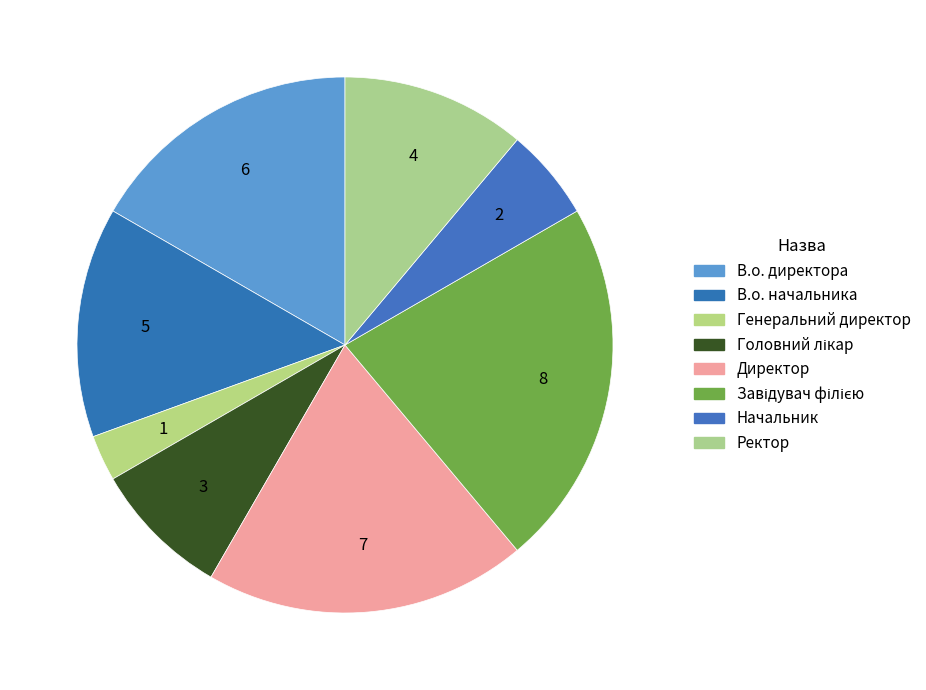

Which category has the smallest portion of the pie?

Генеральний директор